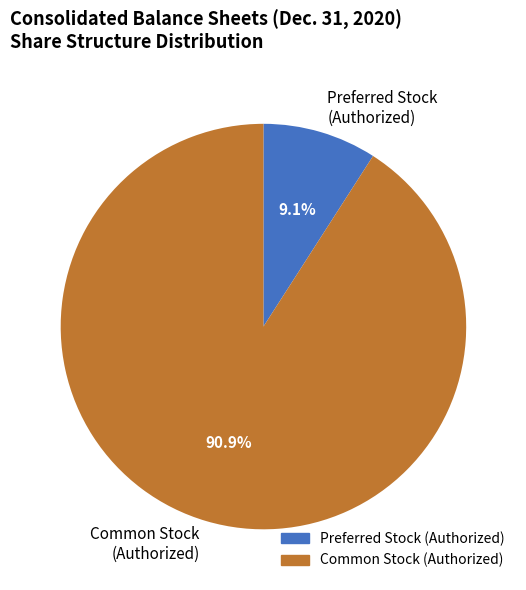

Rank the categories by value from highest to lowest.

Common Stock (Authorized), Preferred Stock (Authorized)